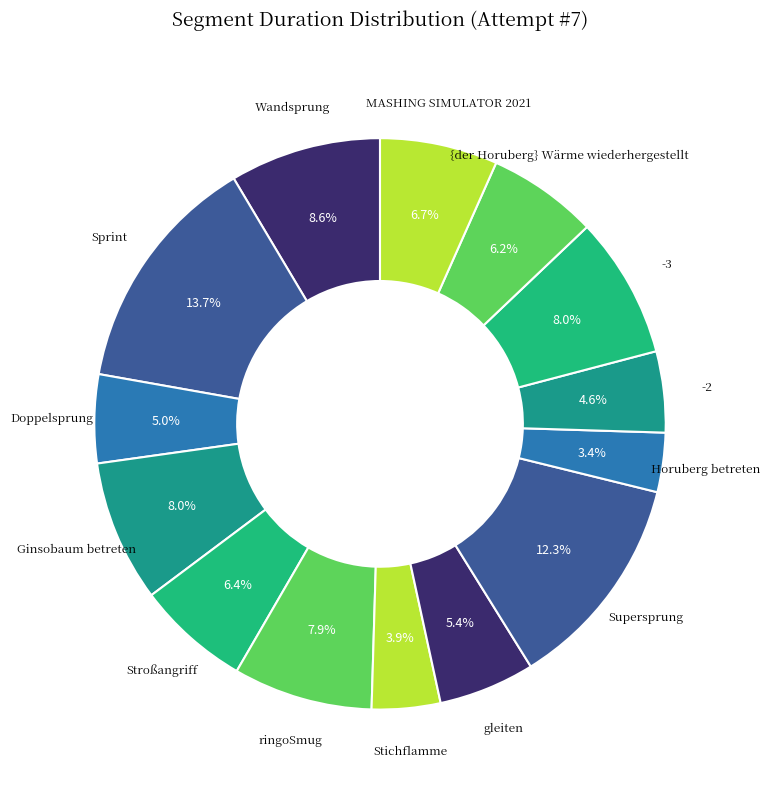

How much of the chart is everything except {der Horuberg} Wärme wiederhergestellt?

93.8%